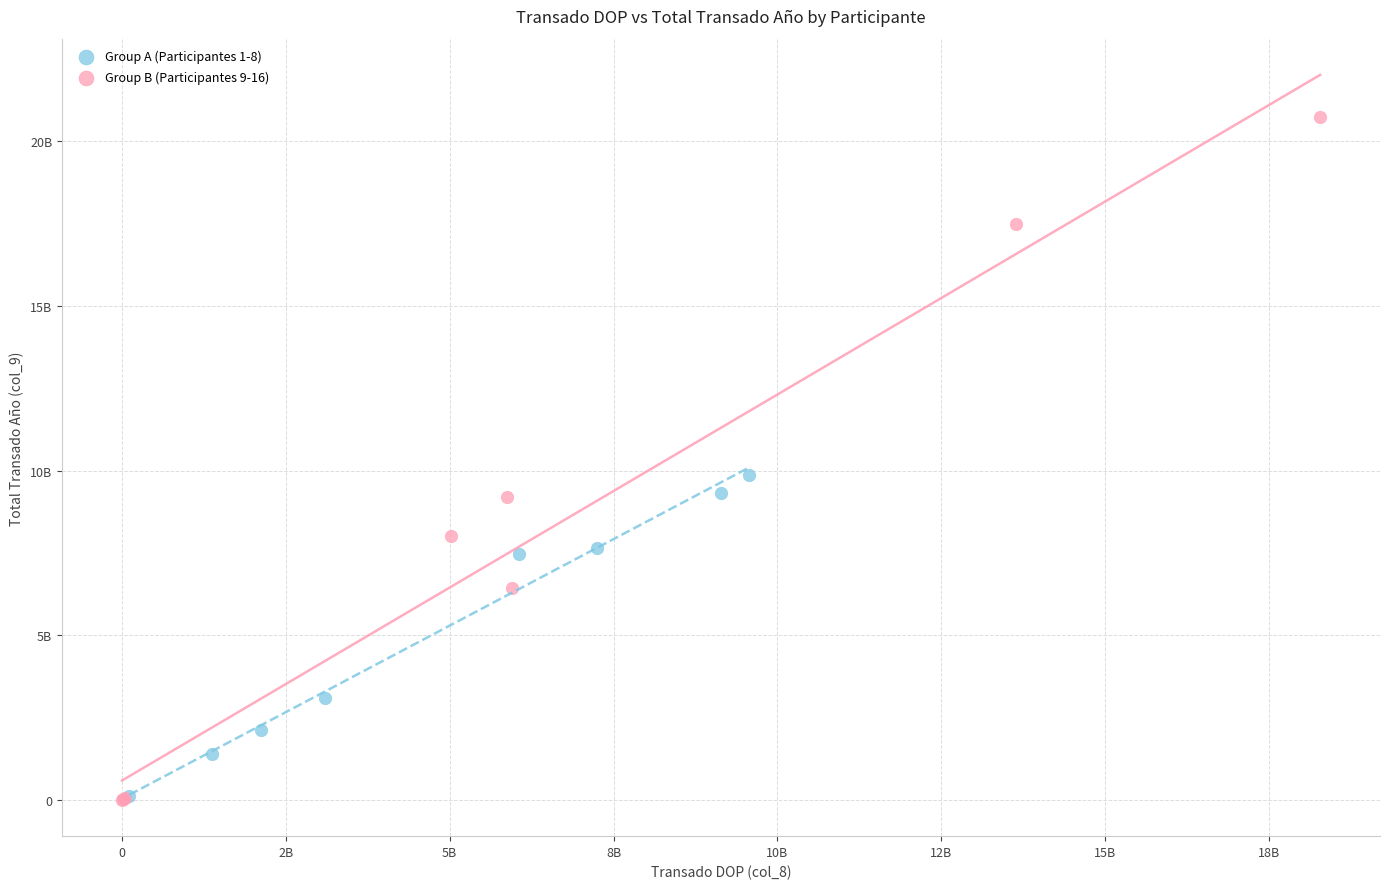

What are all the series names shown in the legend?

Group A (Participantes 1-8), Group B (Participantes 9-16)